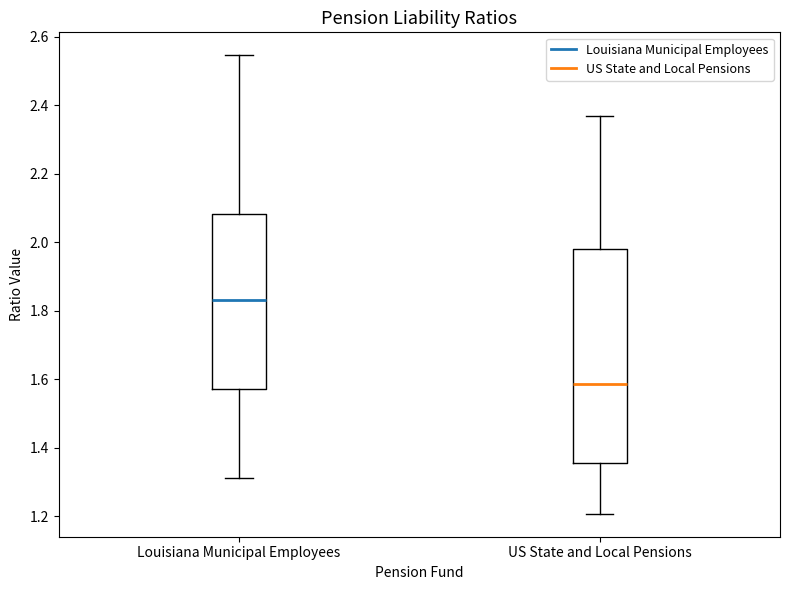

Reading left to right, read every box against the y-axis: the position of its median line, the range the box covers, and the ends of its whiskers. The values are not printed on the chart, so give them approximately, as read against the axis.

Louisiana Municipal Employees: median 1.84, box 1.58 to 2.08, whiskers 1.32 to 2.54
US State and Local Pensions: median 1.58, box 1.36 to 1.98, whiskers 1.20 to 2.38